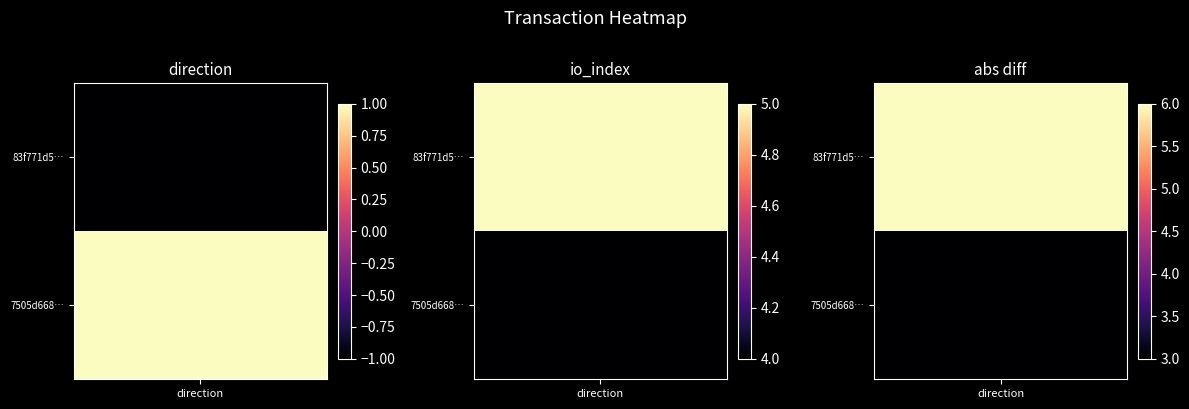

At 1, list the series in order from smallest to largest.

7505d668b51fb514b820bf3647dcc33ccc061eb, 83f771d50668eb737d532abdbaf3e16dc9aee3c